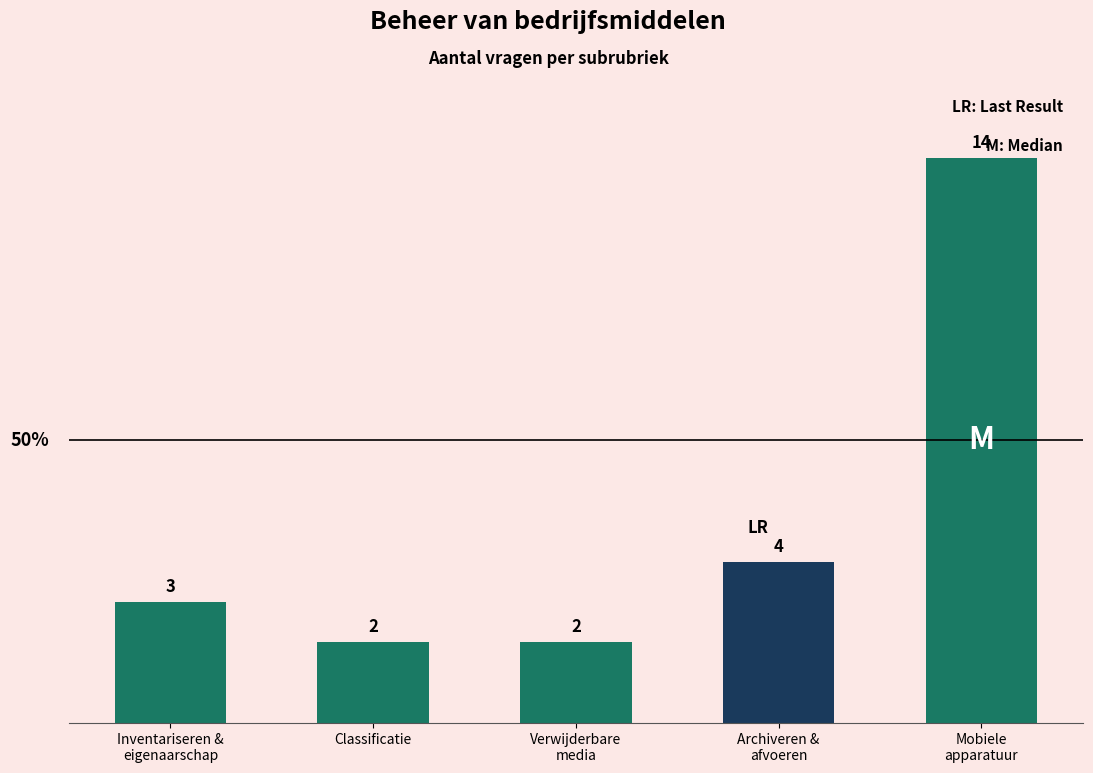

Is it true that the value at Verwijderbare
media is 2?

True